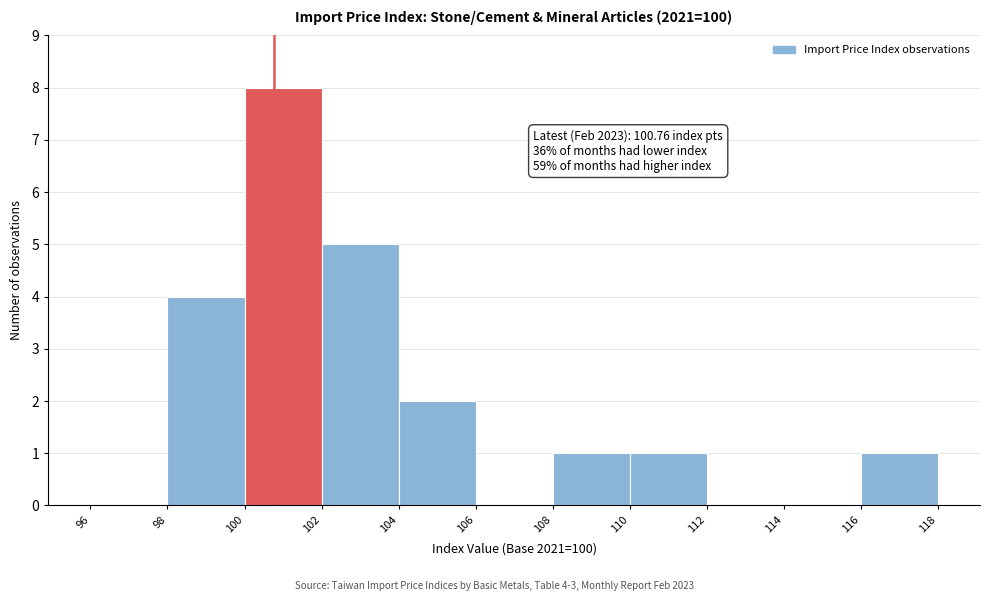

Over which range of the x-axis is the bar tallest?

100 to 102